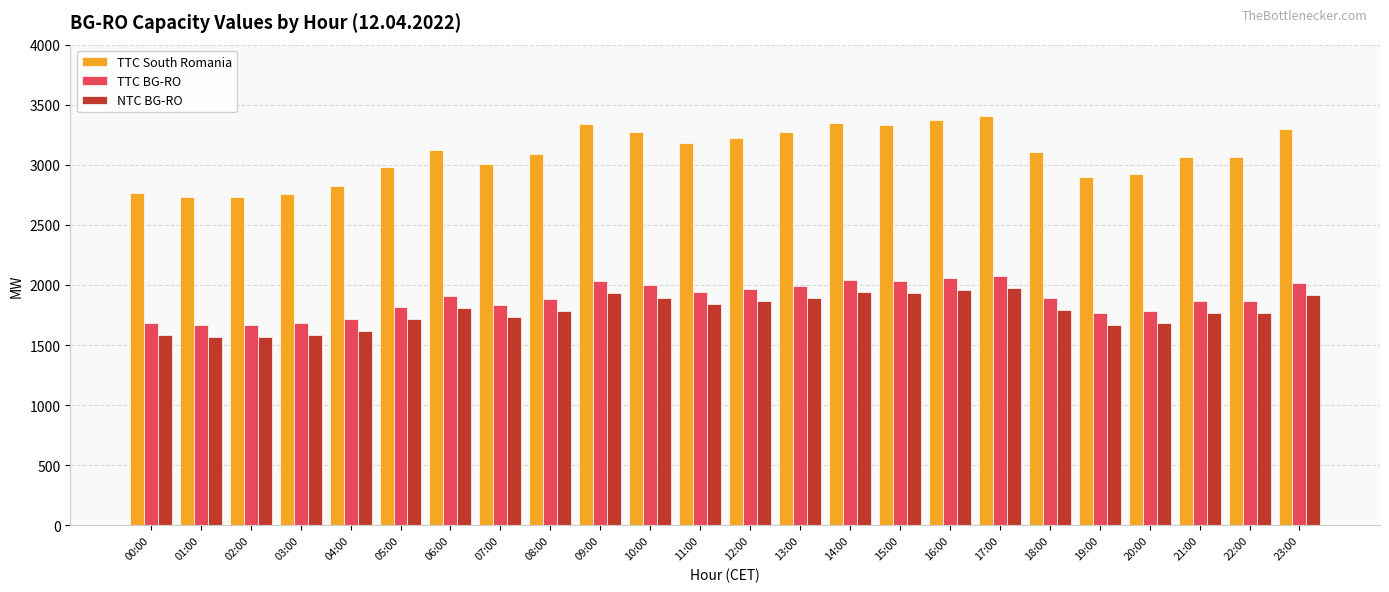

Which series has the largest range (max minus min)?

TTC South Romania